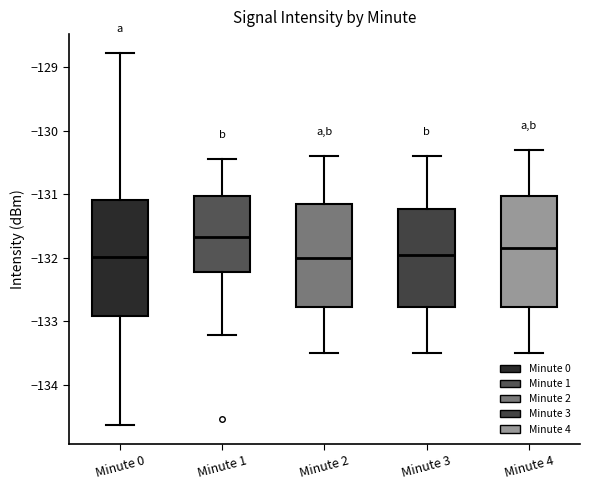

Reading left to right, read every box against the y-axis: the position of its median line, the range the box covers, and the ends of its whiskers. The values are not printed on the chart, so give them approximately, as read against the axis.

Minute 0: median -132.0, box -132.9 to -131.1, whiskers -134.6 to -128.8
Minute 1: median -131.7, box -132.2 to -131.0, whiskers -133.2 to -130.4
Minute 2: median -132.0, box -132.8 to -131.1, whiskers -133.5 to -130.4
Minute 3: median -131.9, box -132.8 to -131.2, whiskers -133.5 to -130.4
Minute 4: median -131.8, box -132.8 to -131.0, whiskers -133.5 to -130.3